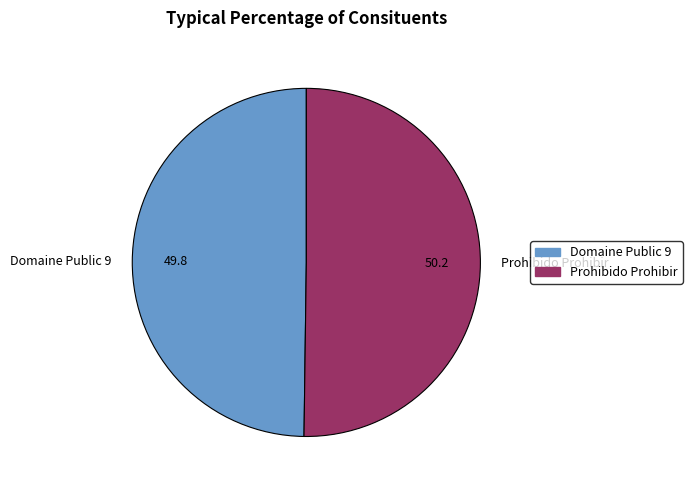

Combined, do Prohibido Prohibir and Domaine Public 9 account for over 50%?

Yes